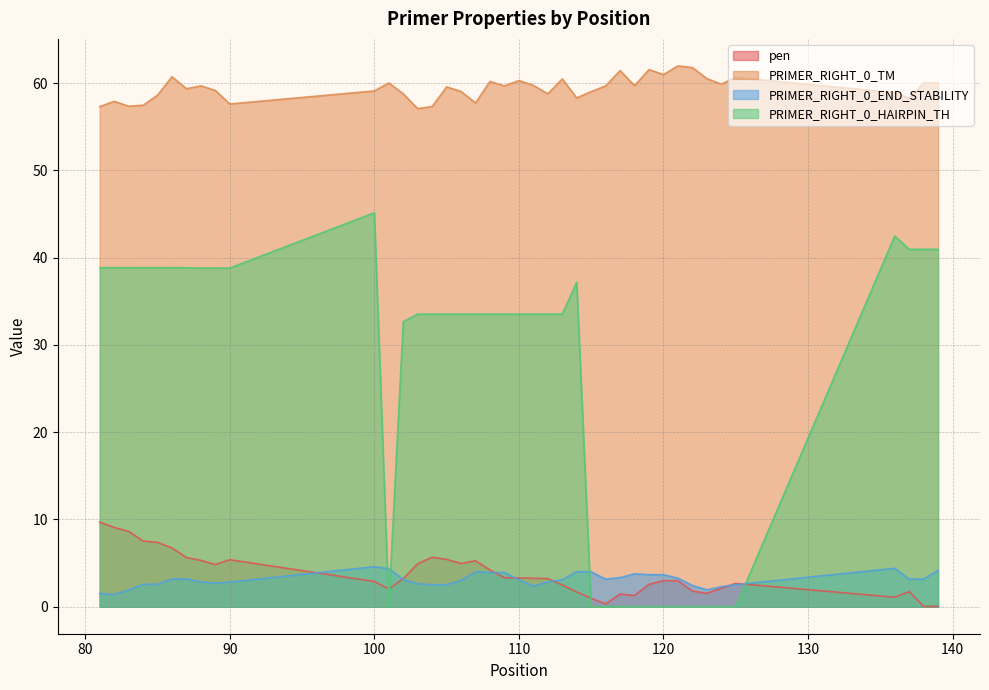

True or false: PRIMER_RIGHT_0_TM and pen intersect in this chart.

False